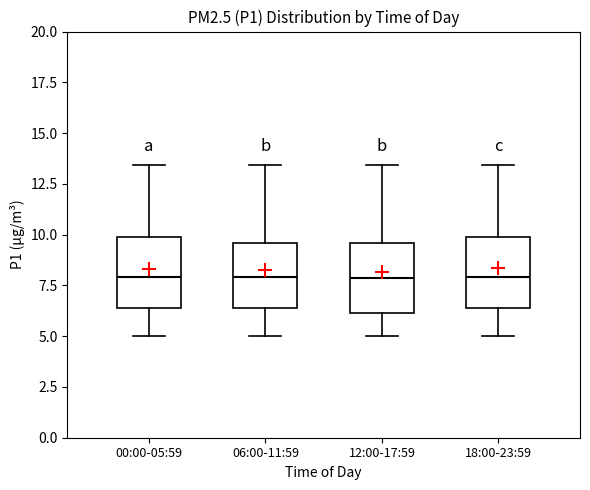

Reading left to right, transcribe this box plot: for each box, give where its median line is, the range the box spans, and where its two whiskers end, as read against the y-axis. The values are not printed on the chart, so give them approximately, as read against the axis.

00:00-05:59: median 8.0, box 6.5 to 10.0, whiskers 5.0 to 13.5
06:00-11:59: median 8.0, box 6.5 to 9.5, whiskers 5.0 to 13.5
12:00-17:59: median 8.0, box 6.0 to 9.5, whiskers 5.0 to 13.5
18:00-23:59: median 8.0, box 6.5 to 10.0, whiskers 5.0 to 13.5